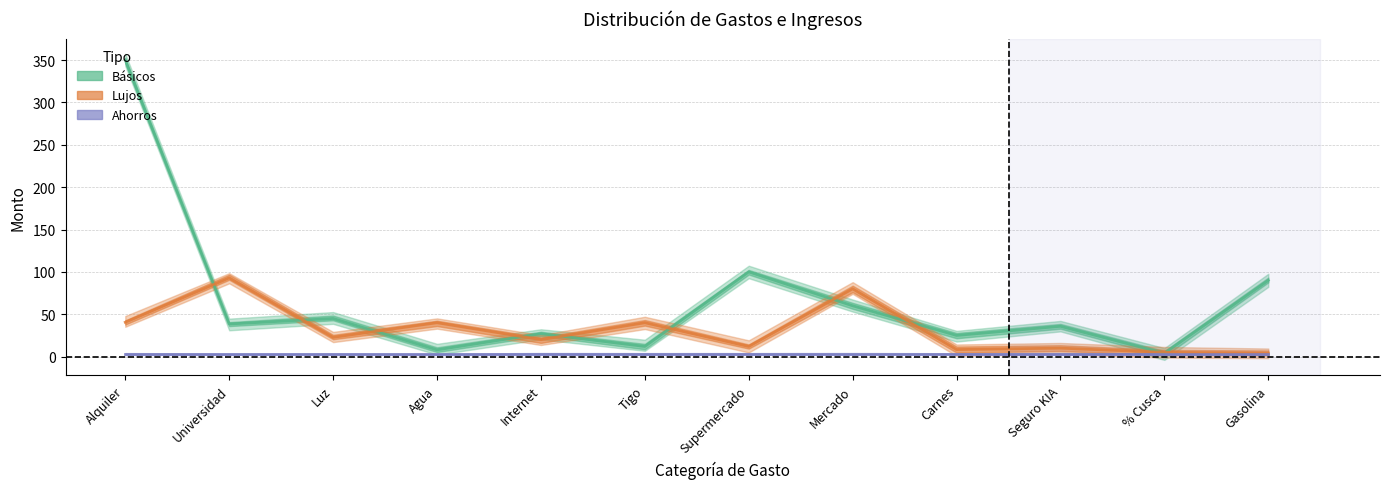

After their last crossing, which series has the higher values: Lujos or Básicos?

Básicos